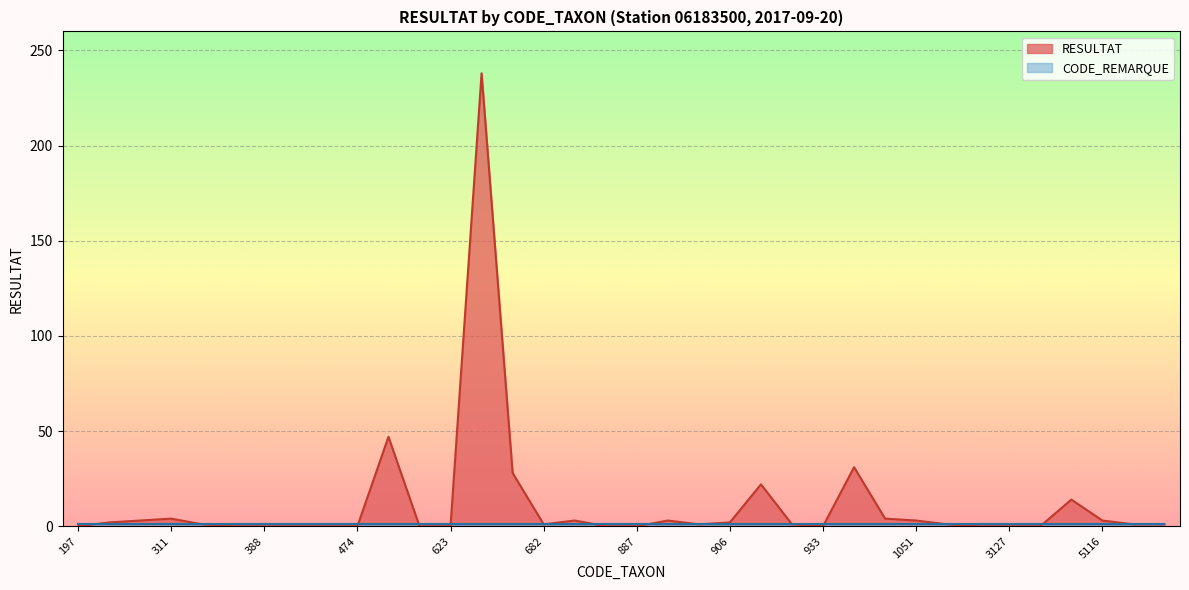

Rank the categories by value from lowest to highest.

197, 387, 388, 391, 457, 474, 622, 623, 861, 887, 933, 2947, 3127, 3140, 363, 682, 902, 928, 1055, 5147, 19280, 245, 906, 249, 807, 892, 1051, 5116, 311, 1030, 3206, 908, 679, 1009, 619, 658